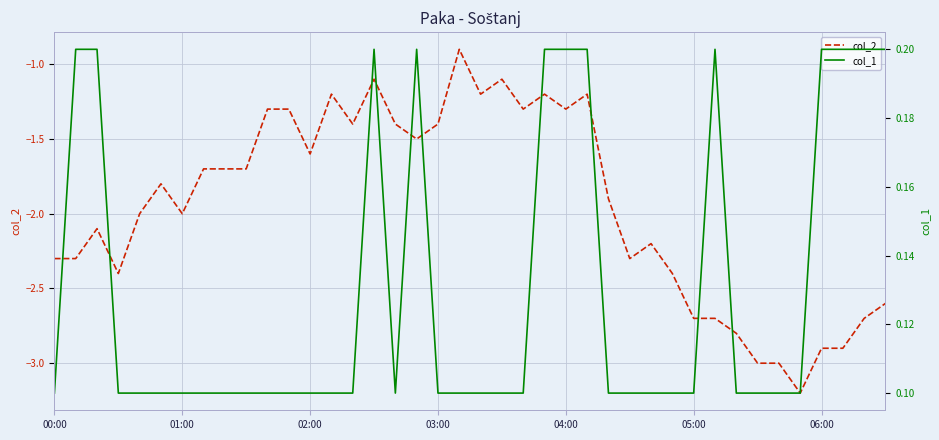

True or false: col_2 and col_1 intersect in this chart.

False